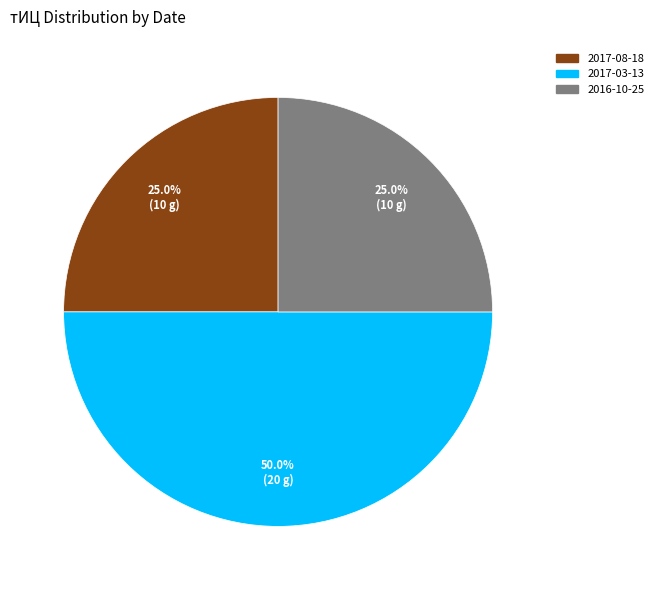

How many slices are in this pie chart?

3